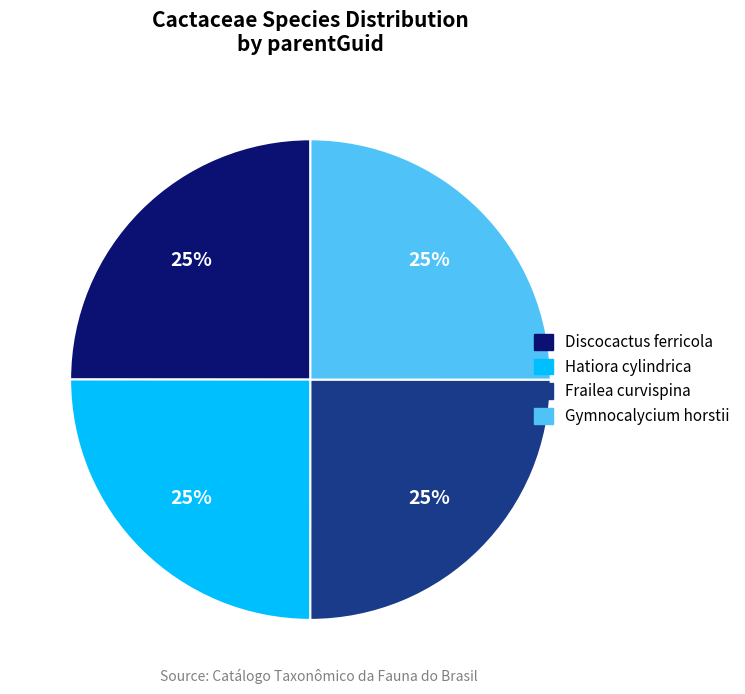

Is it true that Discocactus ferricola is 25% of the pie?

True